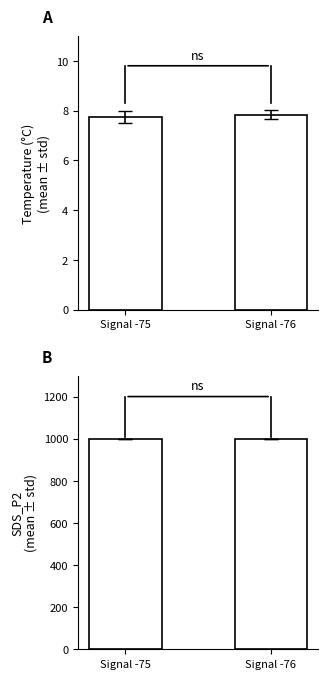

How many bars are there in each group?

2